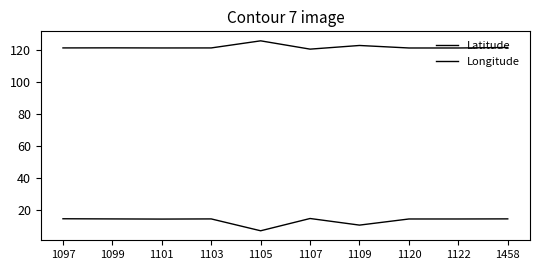

Is this an area chart (filled region under the line)?

No